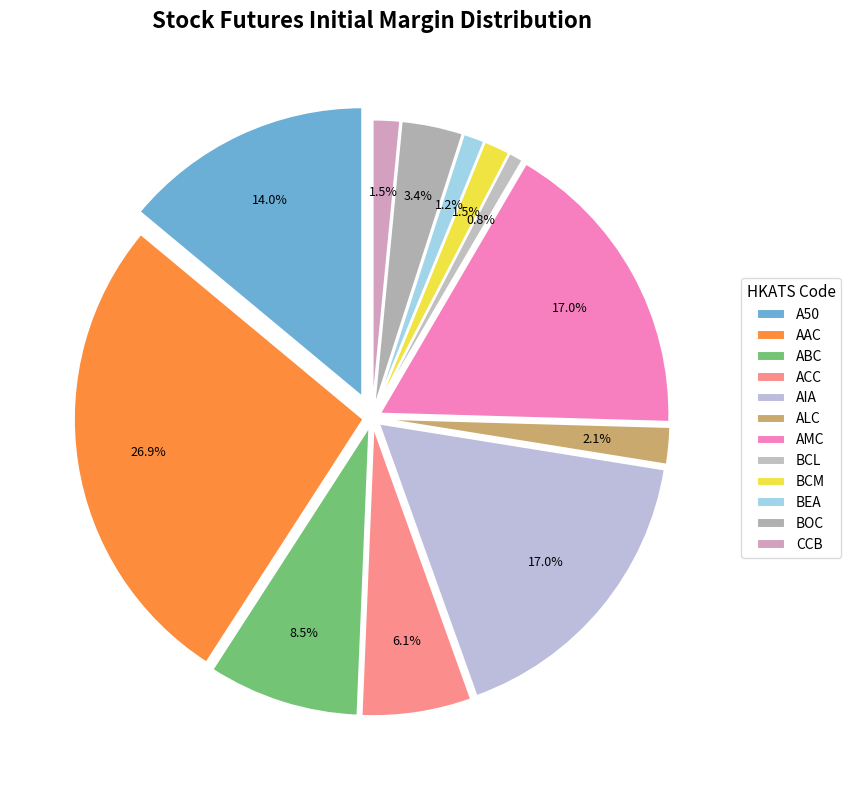

What percentage is the AAC slice, to the nearest percent?

27%